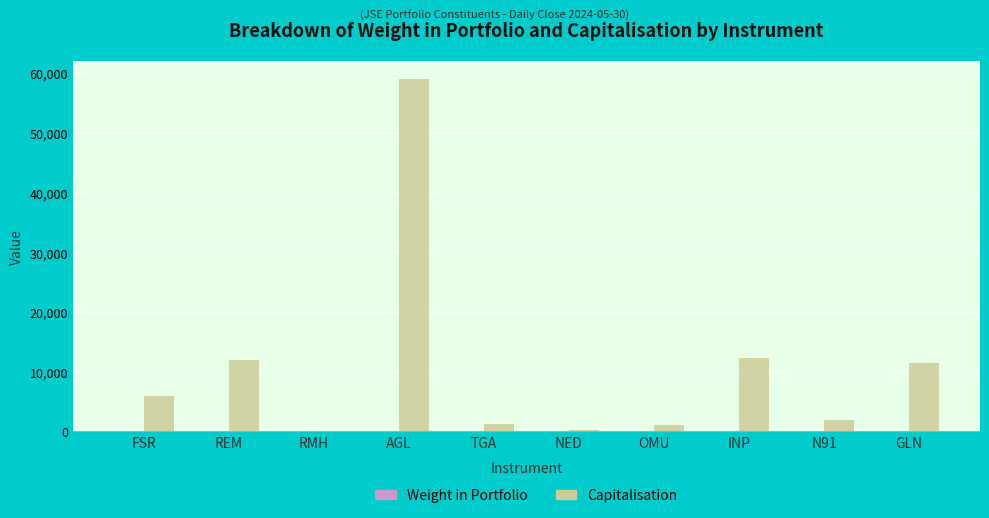

How many groups of bars are there?

10